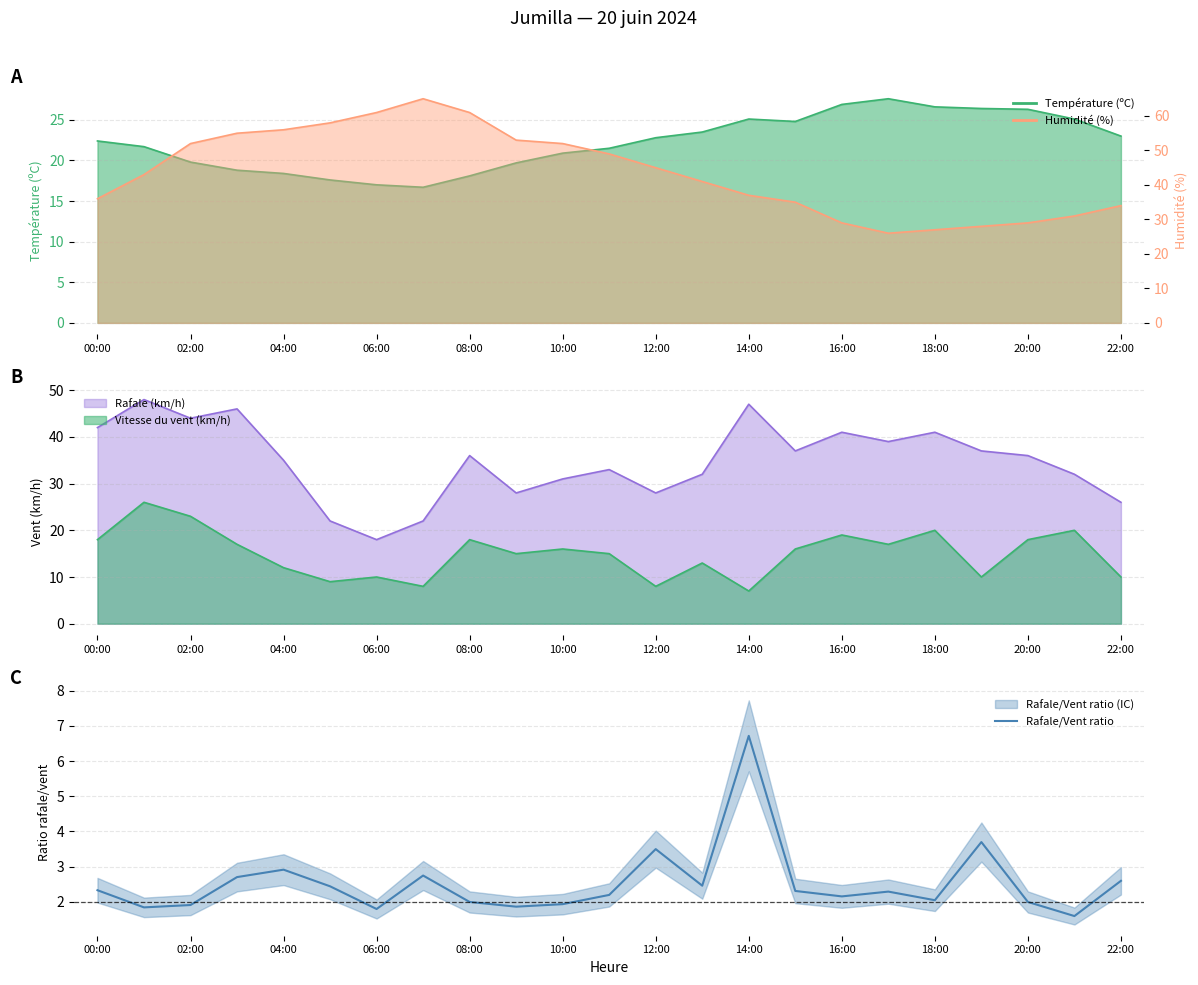

Does the chart have visible grid lines?

Yes